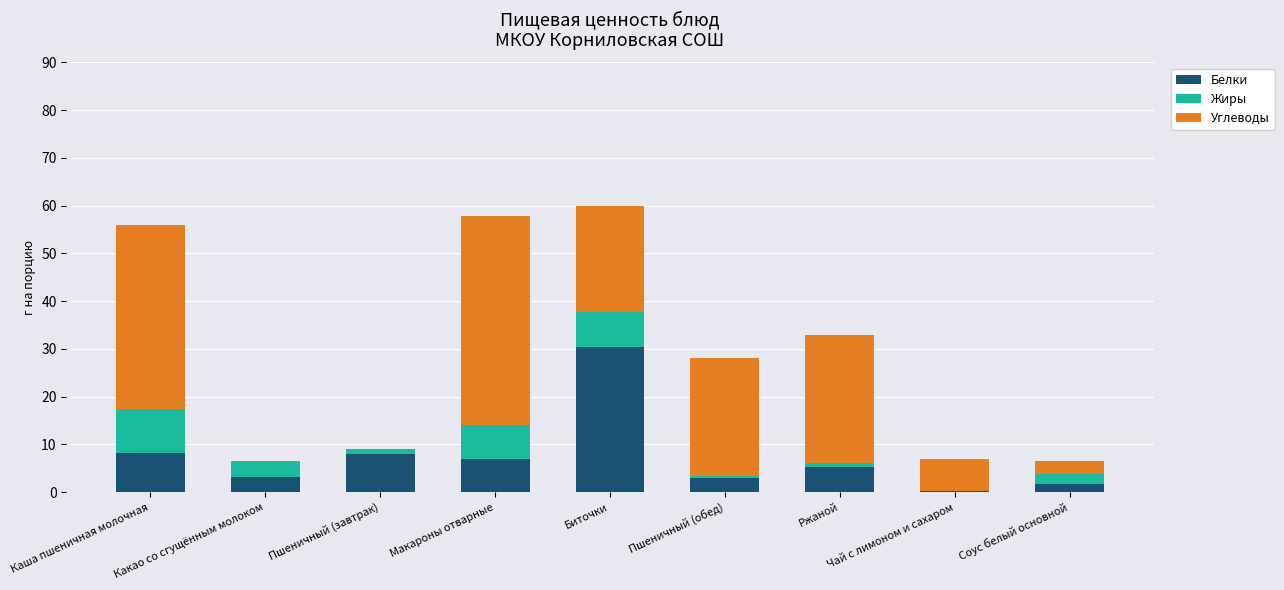

Which category has the highest value in the Белки series?

Биточки